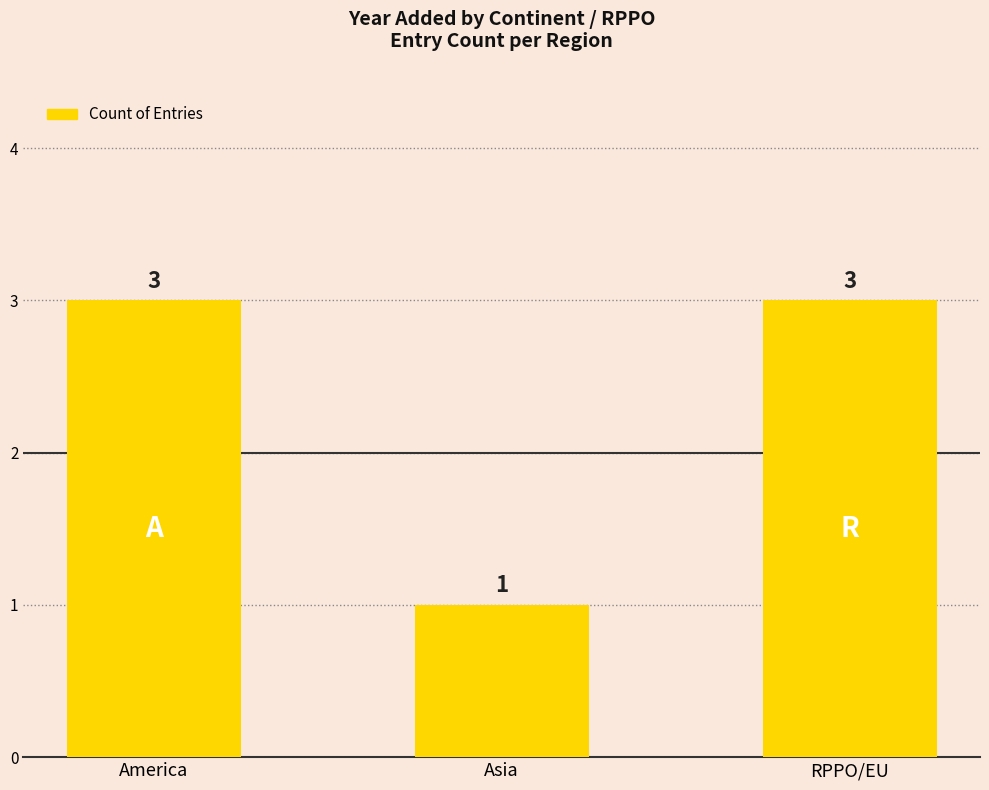

Approximately how many times larger is the value at America compared to Asia?

3.0